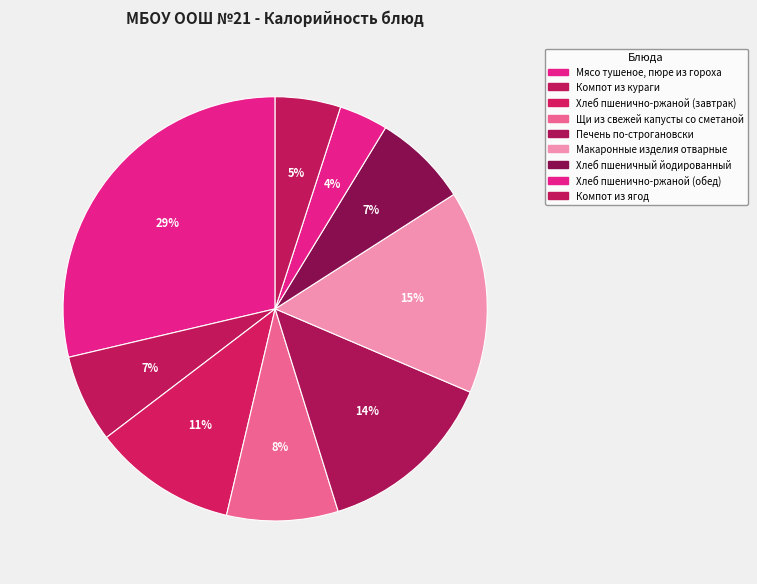

Is there any slice that represents more than half of the pie?

No